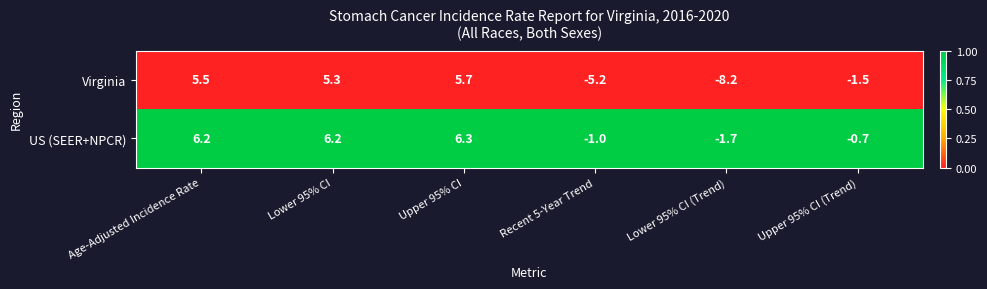

Rank the series at Upper 95% CI (Trend) from highest to lowest value.

US (SEER+NPCR), Virginia